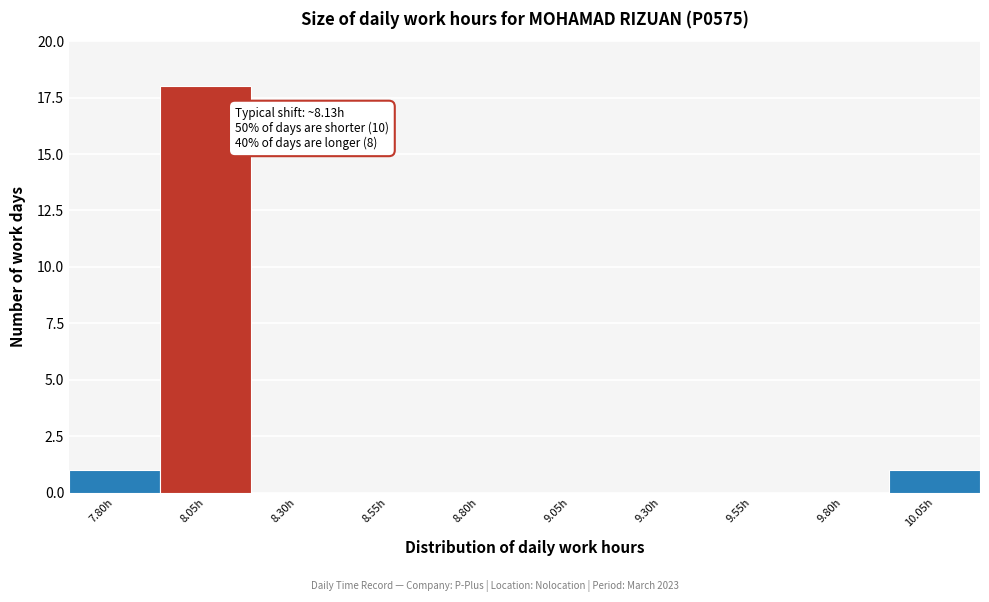

Reading right to left, what are all the values shown in this chart?

10.05h=1	9.80h=0	9.55h=0	9.30h=0	9.05h=0	8.80h=0	8.55h=0	8.30h=0	8.05h=18	7.80h=1